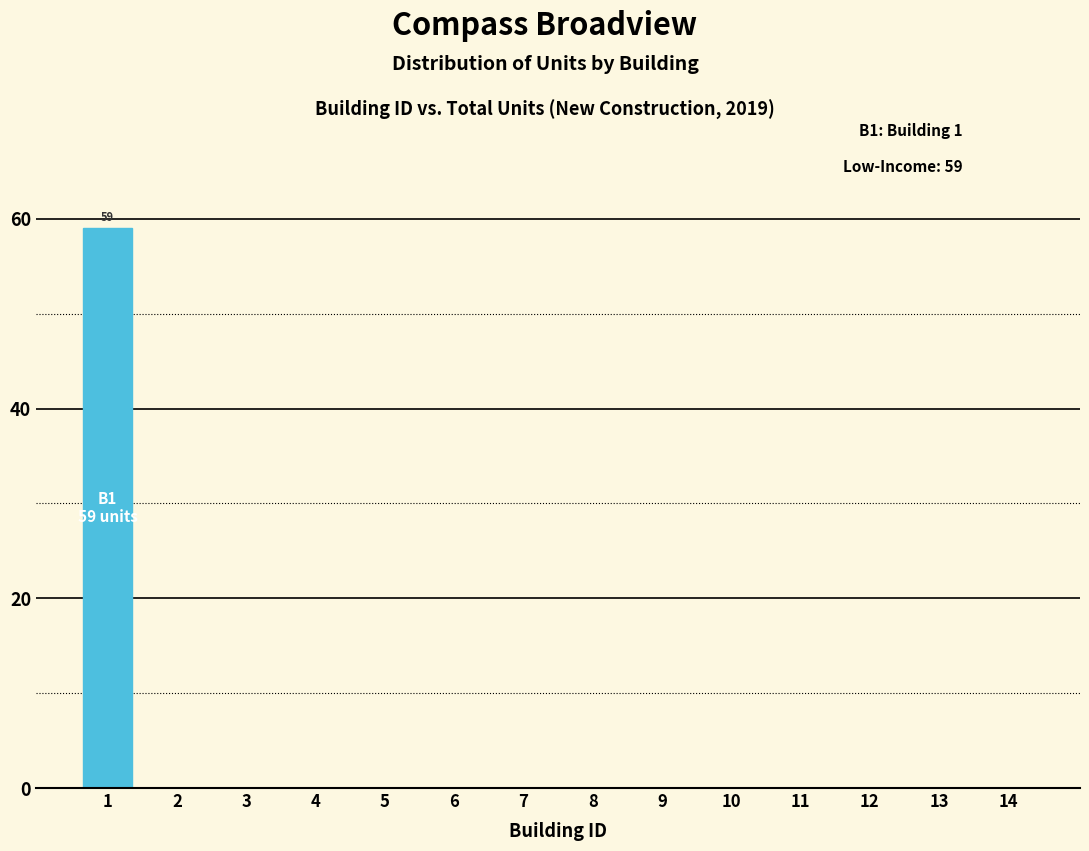

Reading left to right, list all the values displayed in this chart.

1=59	2=0	3=0	4=0	5=0	6=0	7=0	8=0	9=0	10=0	11=0	12=0	13=0	14=0